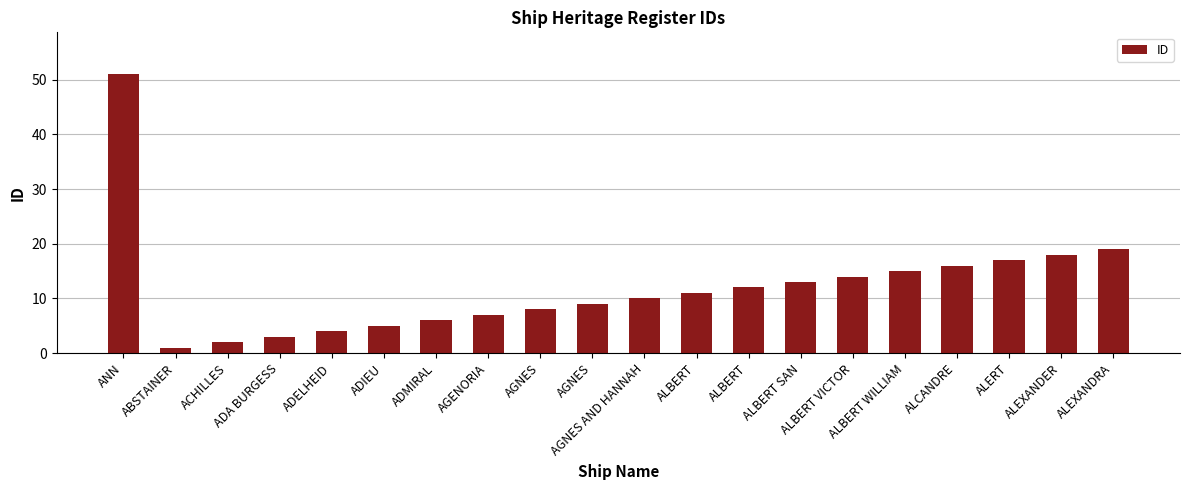

Does the chart contain any negative values?

No